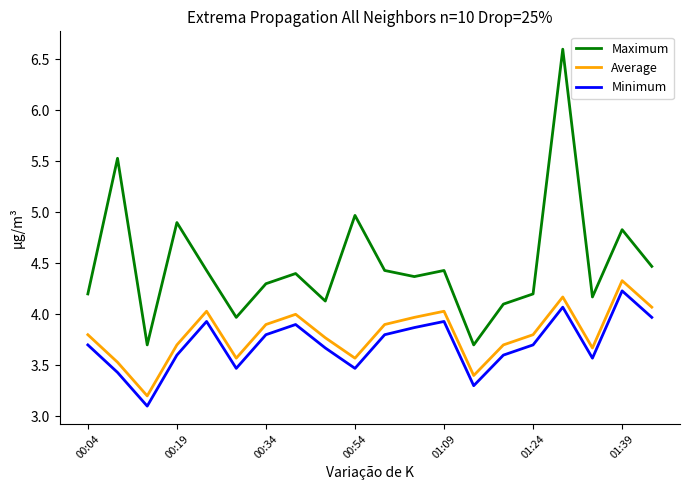

True or false: Average and Maximum intersect in this chart.

False